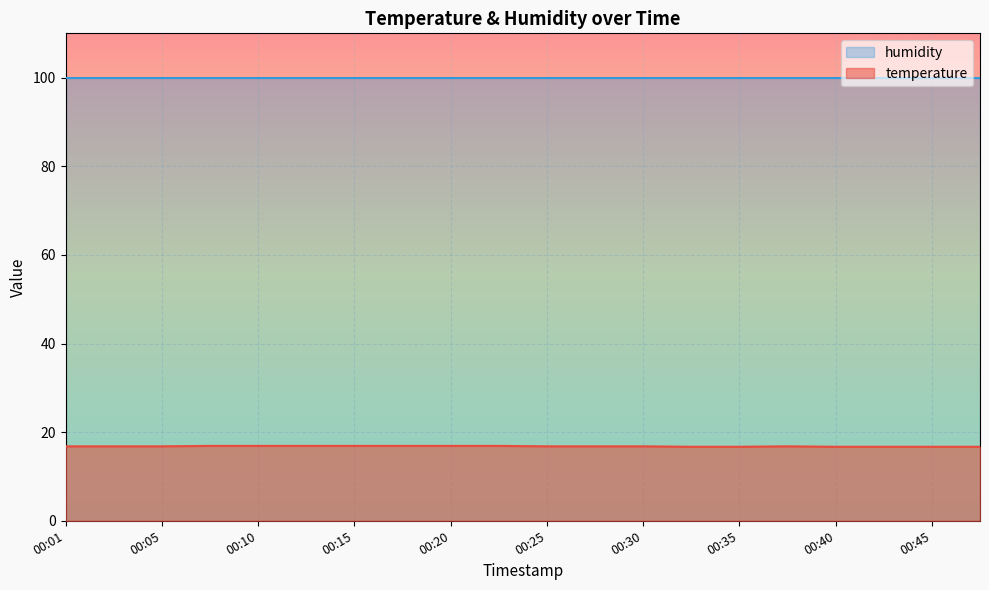

Where is the first local maximum?

00:37